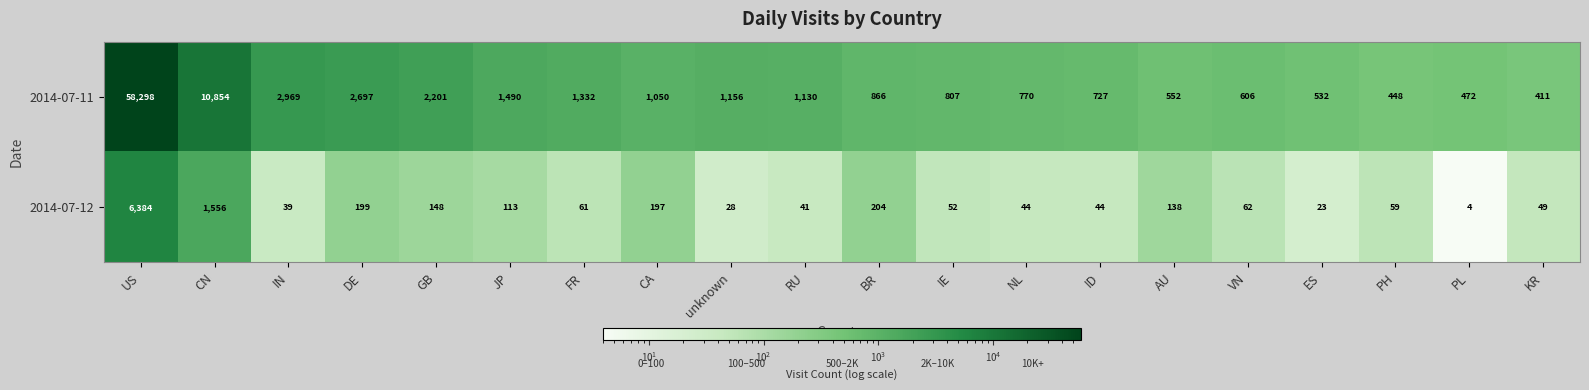

What is the greatest value displayed?

58298